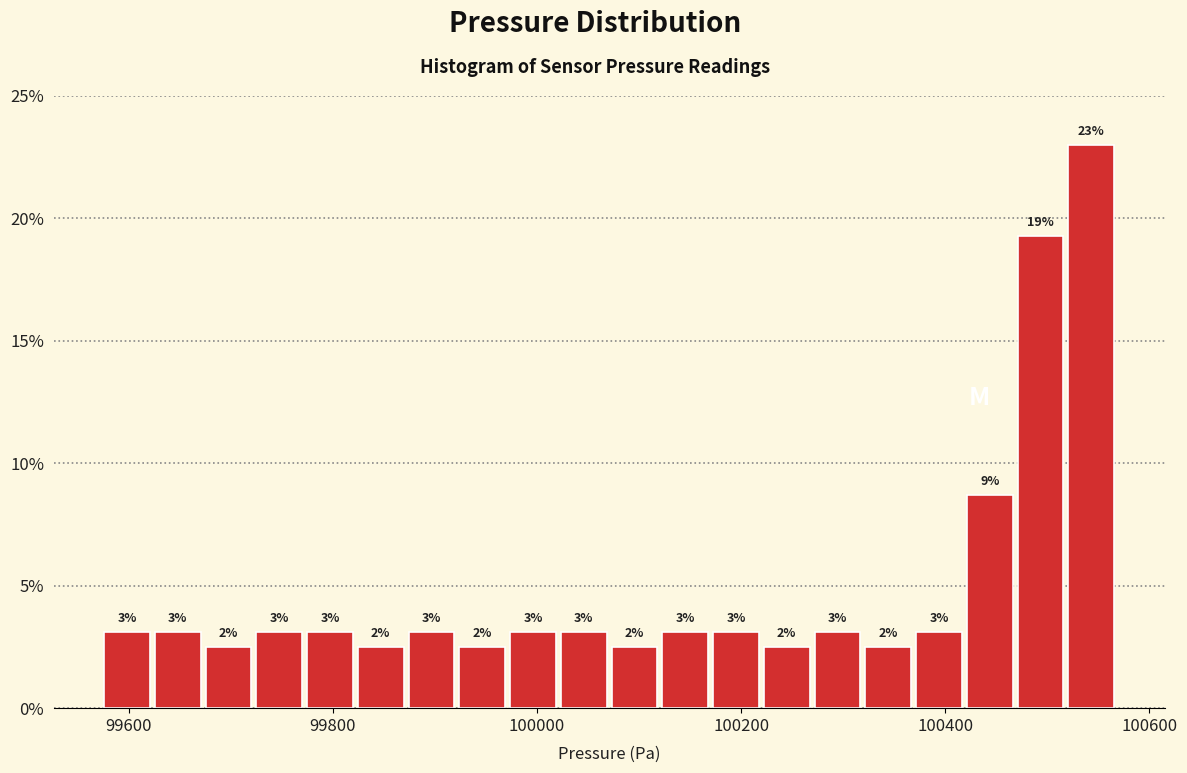

Around what value on the x-axis is the tallest bar? Give the approximate position of its centre, as read against the axis.

100540